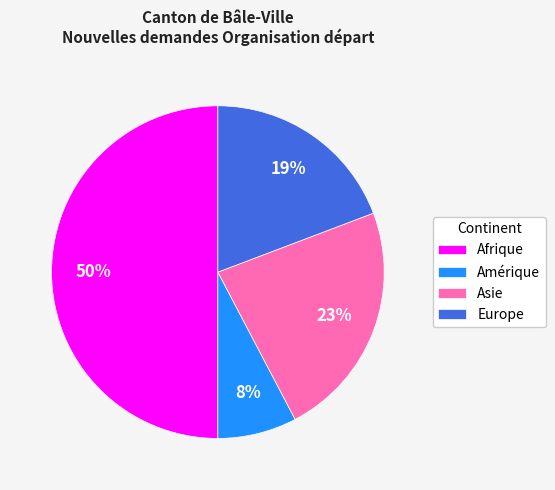

What is the smallest slice in the pie chart?

Amérique